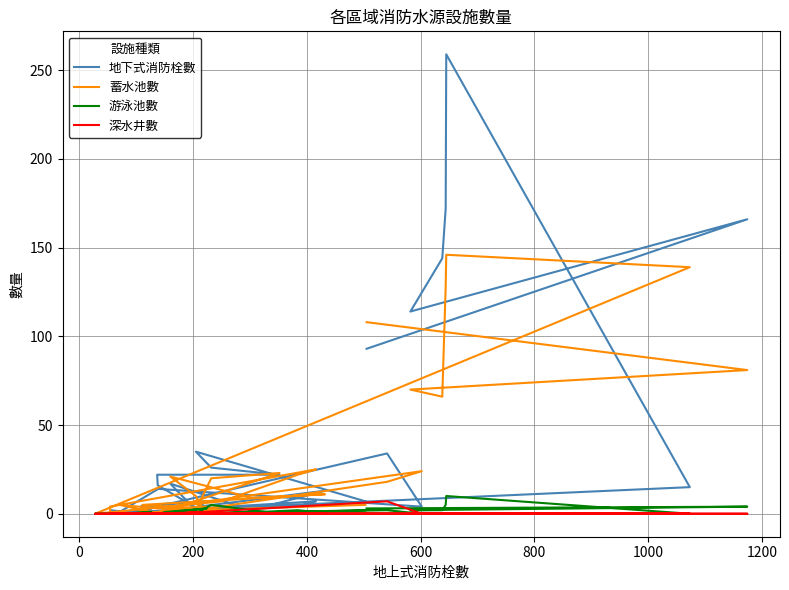

At 200, list the series in order from largest to smallest.

地下式消防栓數, 蓄水池數, 游泳池數, 深水井數